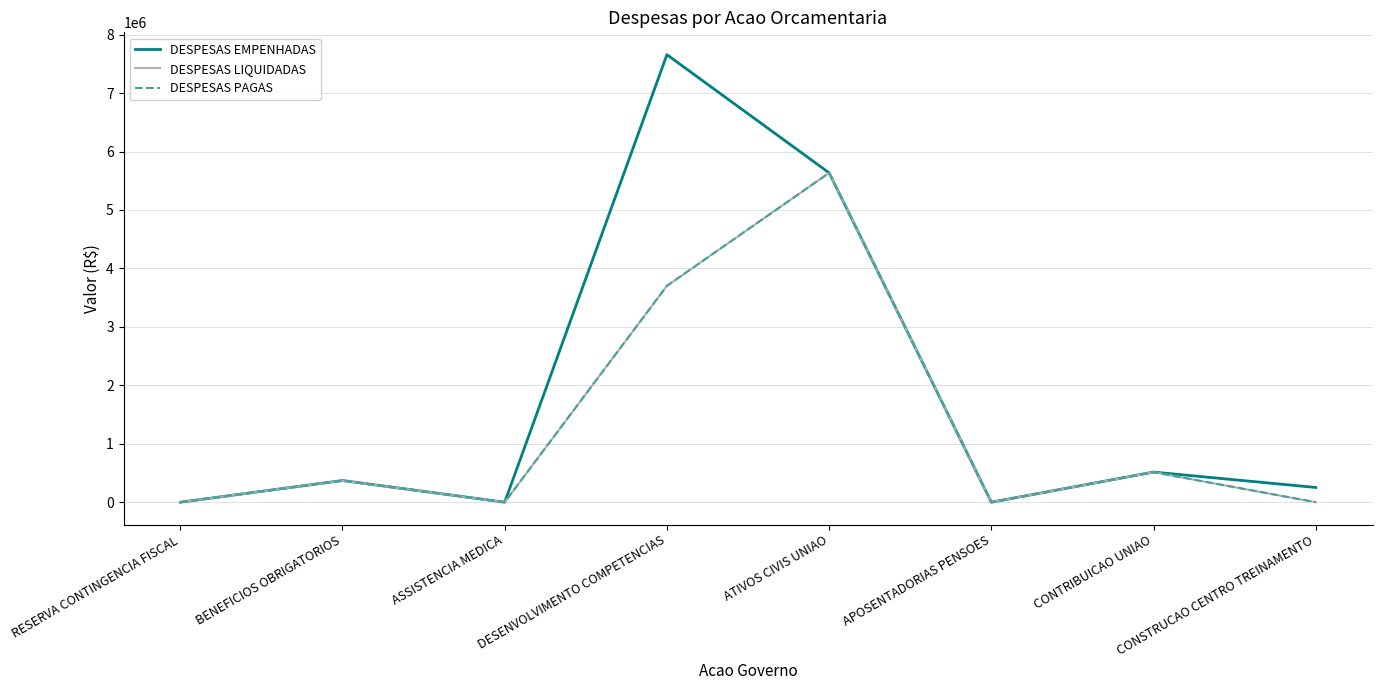

True or false: DESPESAS EMPENHADAS and DESPESAS PAGAS cross at least once.

False